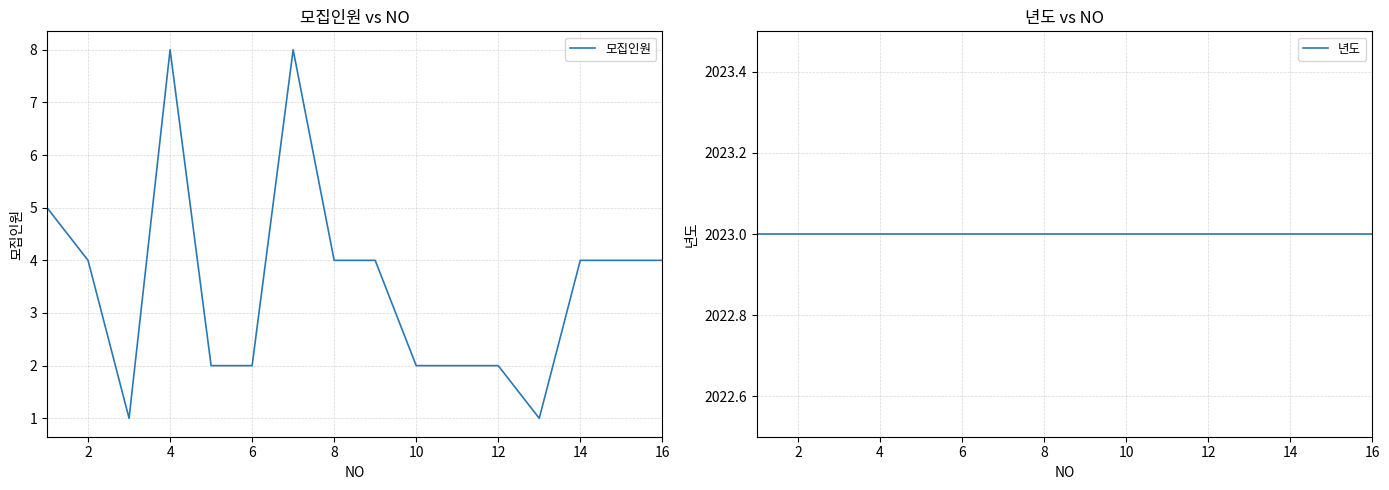

The 모집인원 series shows 8 at 4. True or false?

True